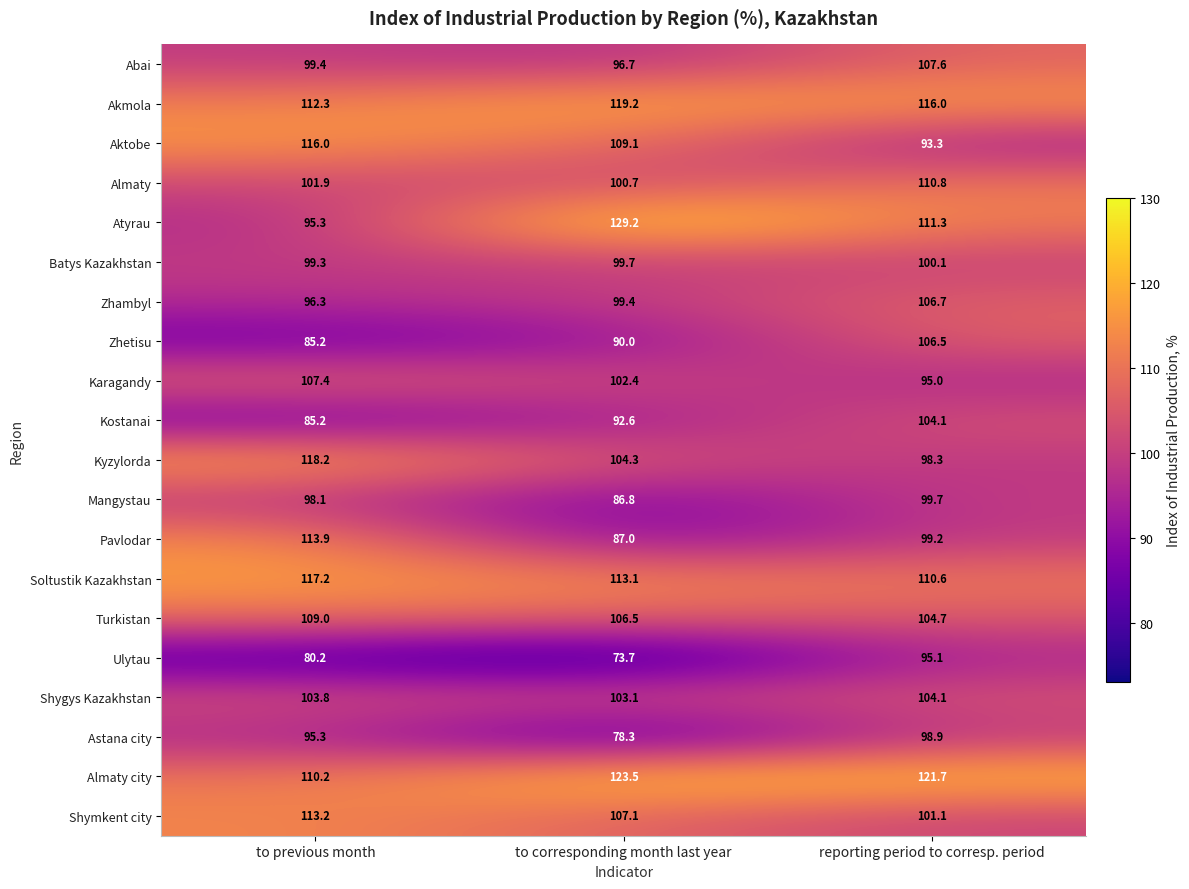

List the labels in order of Zhambyl value, largest first.

reporting period to corresp. period, to corresponding month last year, to previous month